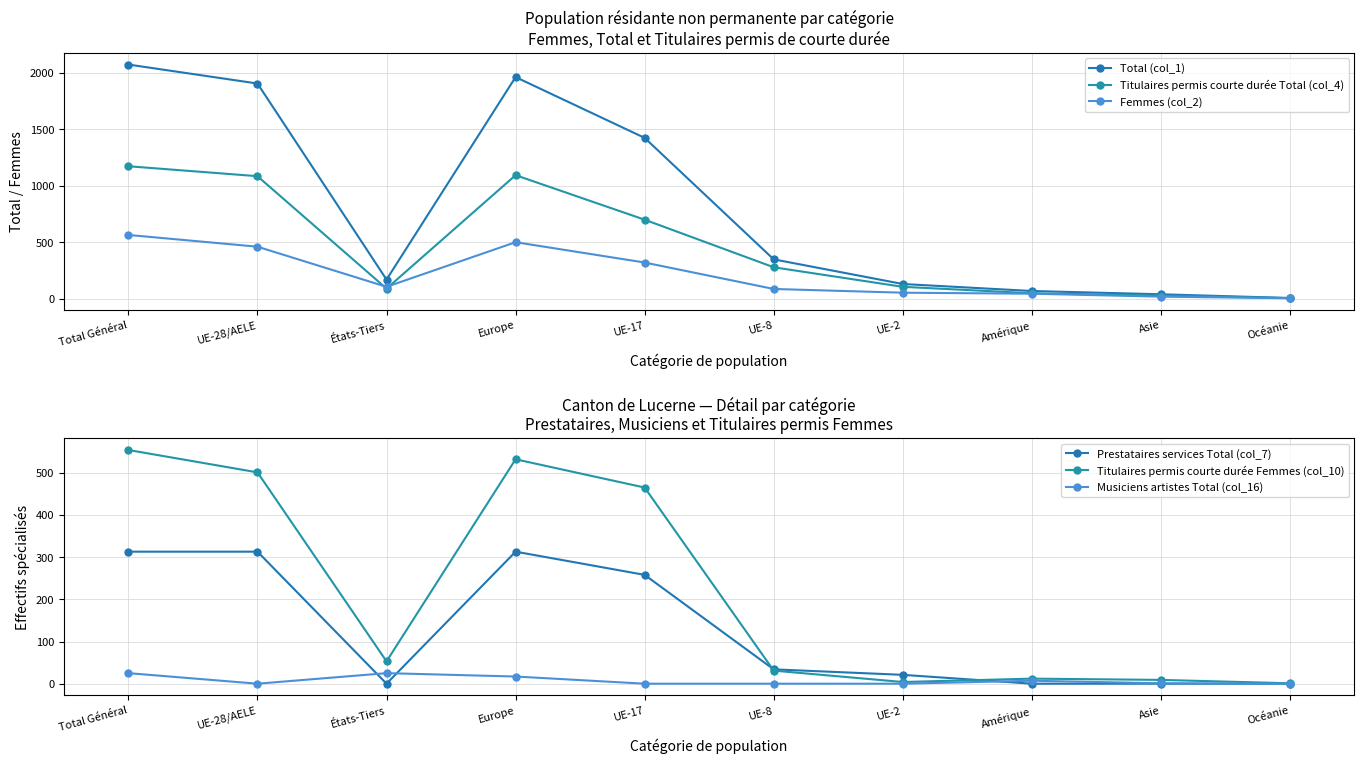

The value of Titulaires permis courte durée Femmes (col_10) at UE-2 is 7. True or false?

False